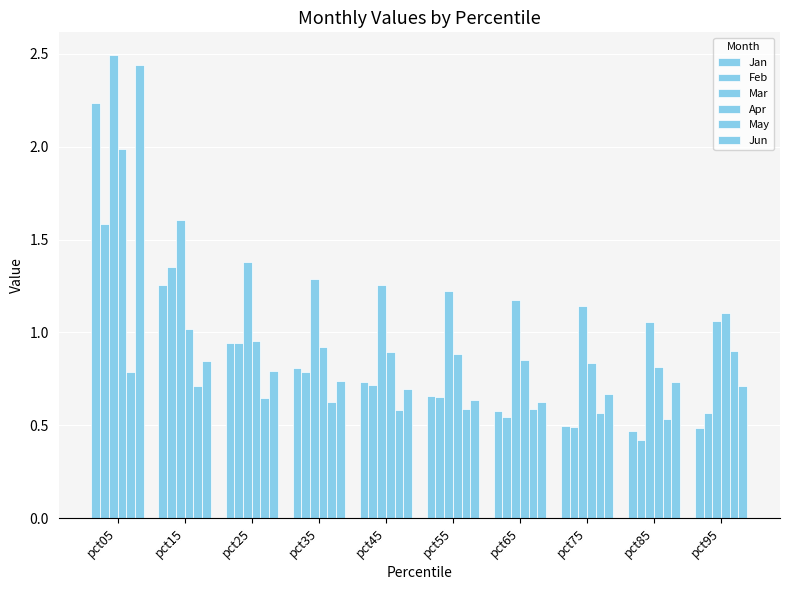

How many bars are there in each group?

6